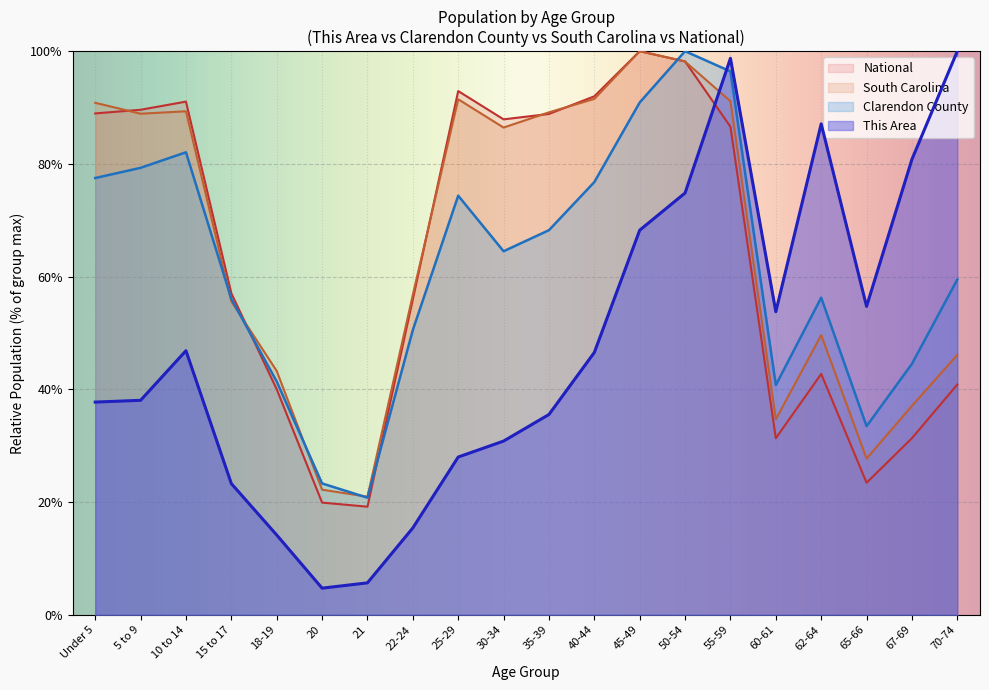

How many lines are shown in the chart?

4